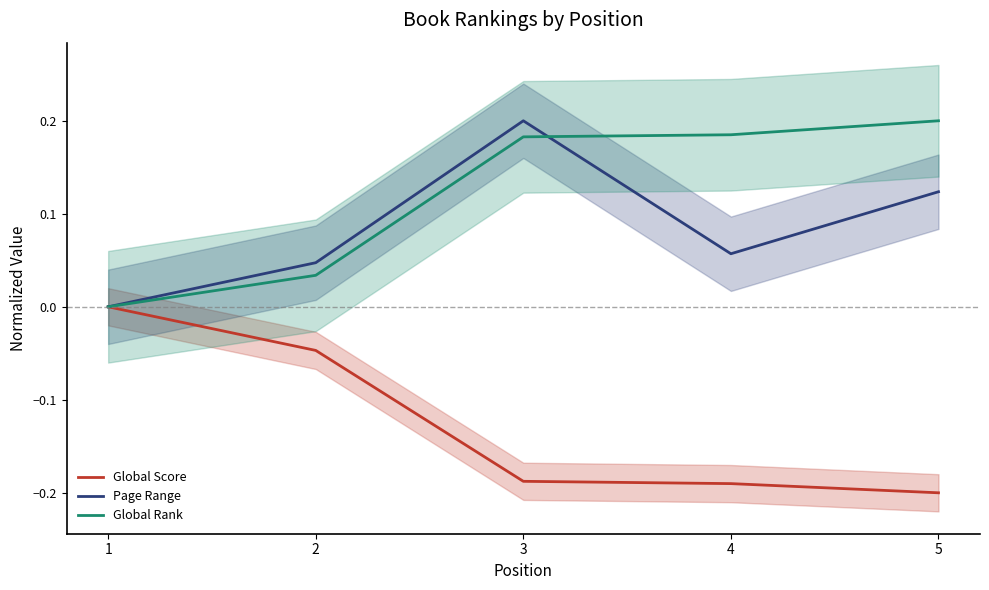

Rank the series at 1 from highest to lowest value.

Global Score, Page Range, Global Rank